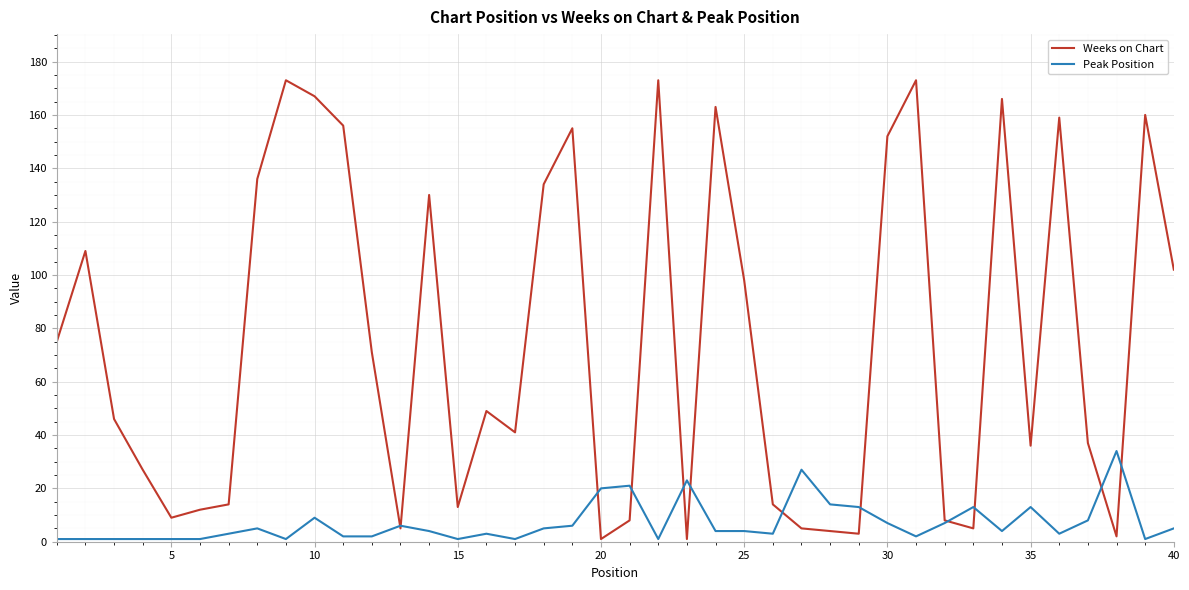

What is the difference between the maximum and second lowest values in the Peak Position series?

33